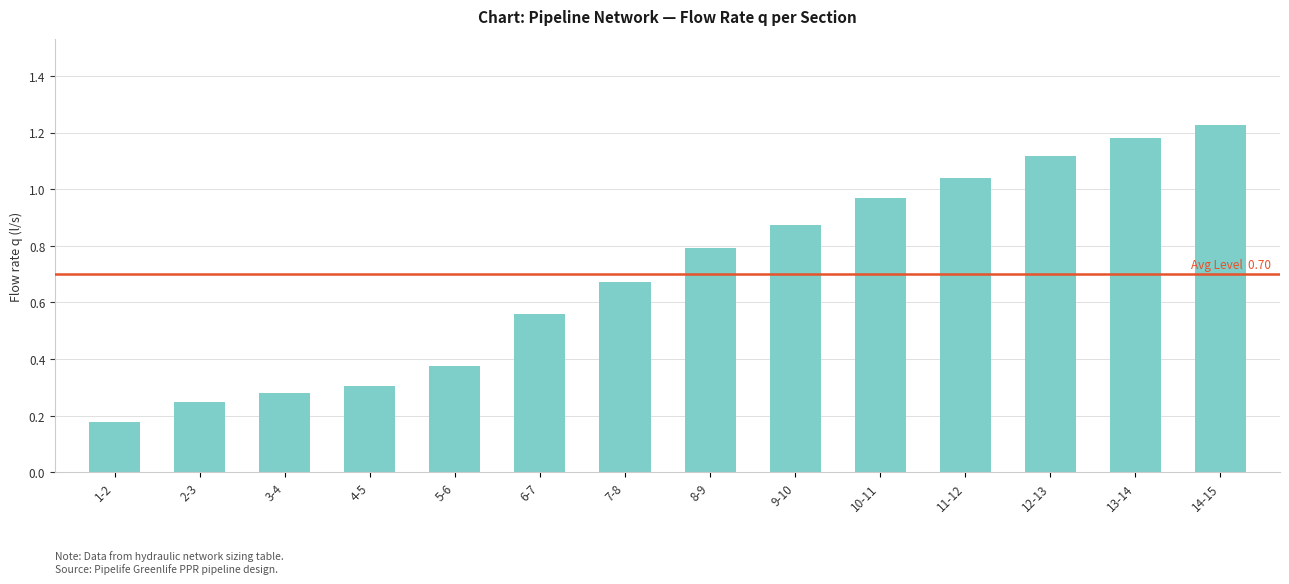

List the labels in order of value, largest first.

14-15, 13-14, 12-13, 11-12, 10-11, 9-10, 8-9, 7-8, 6-7, 5-6, 4-5, 3-4, 2-3, 1-2